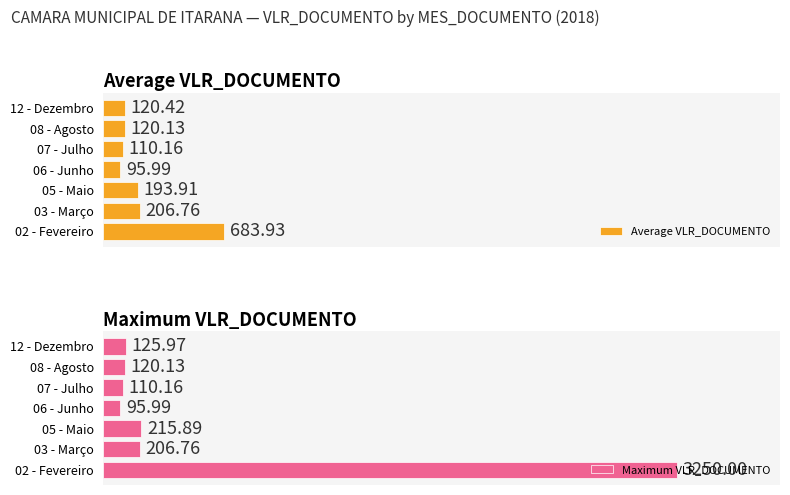

Reading left to right, extract all data points from this chart.

Average VLR_DOCUMENTO: 683.9	206.8	193.9	96.0	110.2	120.1	120.4
Maximum VLR_DOCUMENTO: 3250.0	206.8	215.9	96.0	110.2	120.1	126.0